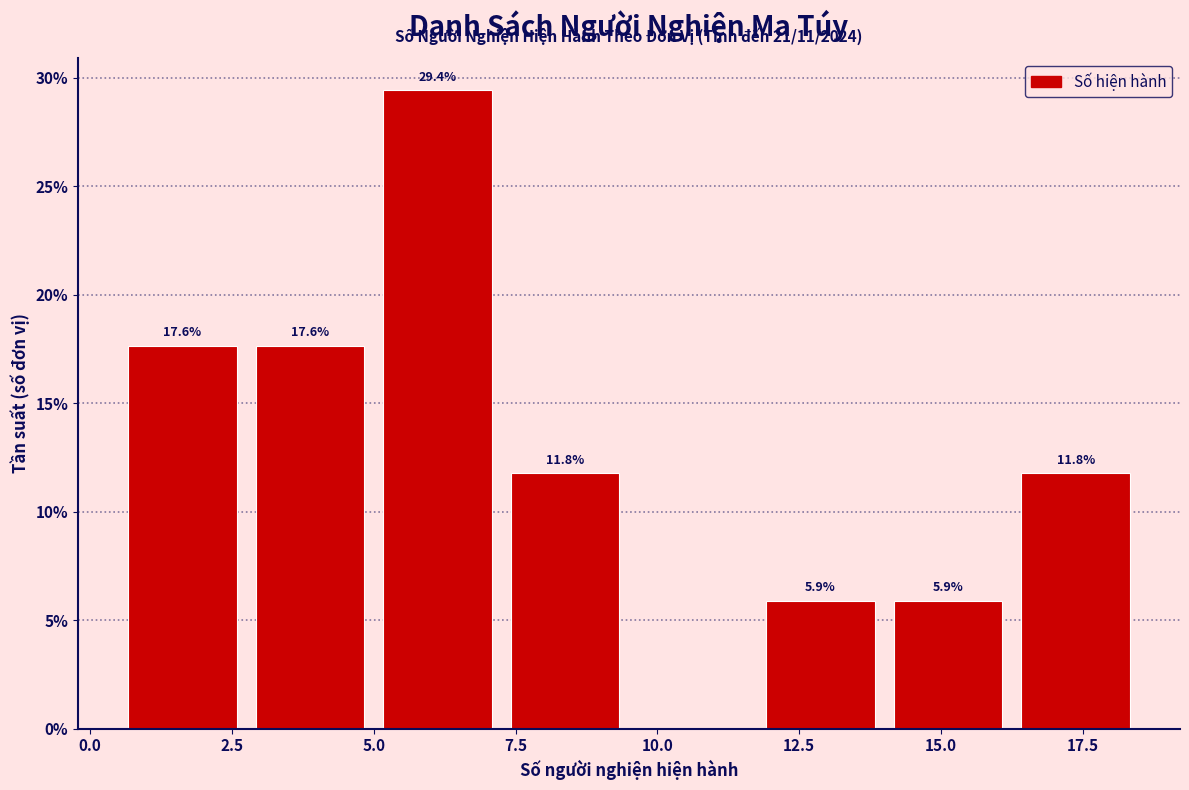

Over which range of the x-axis is the bar tallest?

5.00 to 7.25